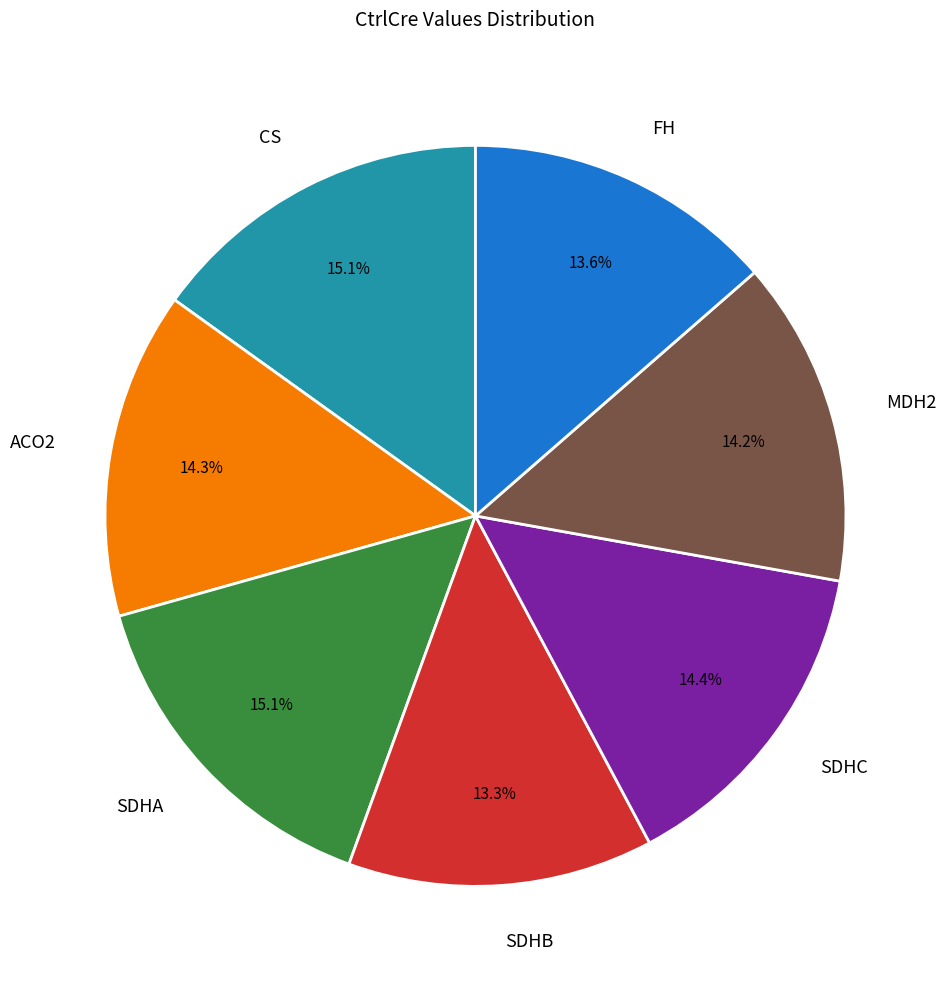

Count the number of slices in the pie.

7